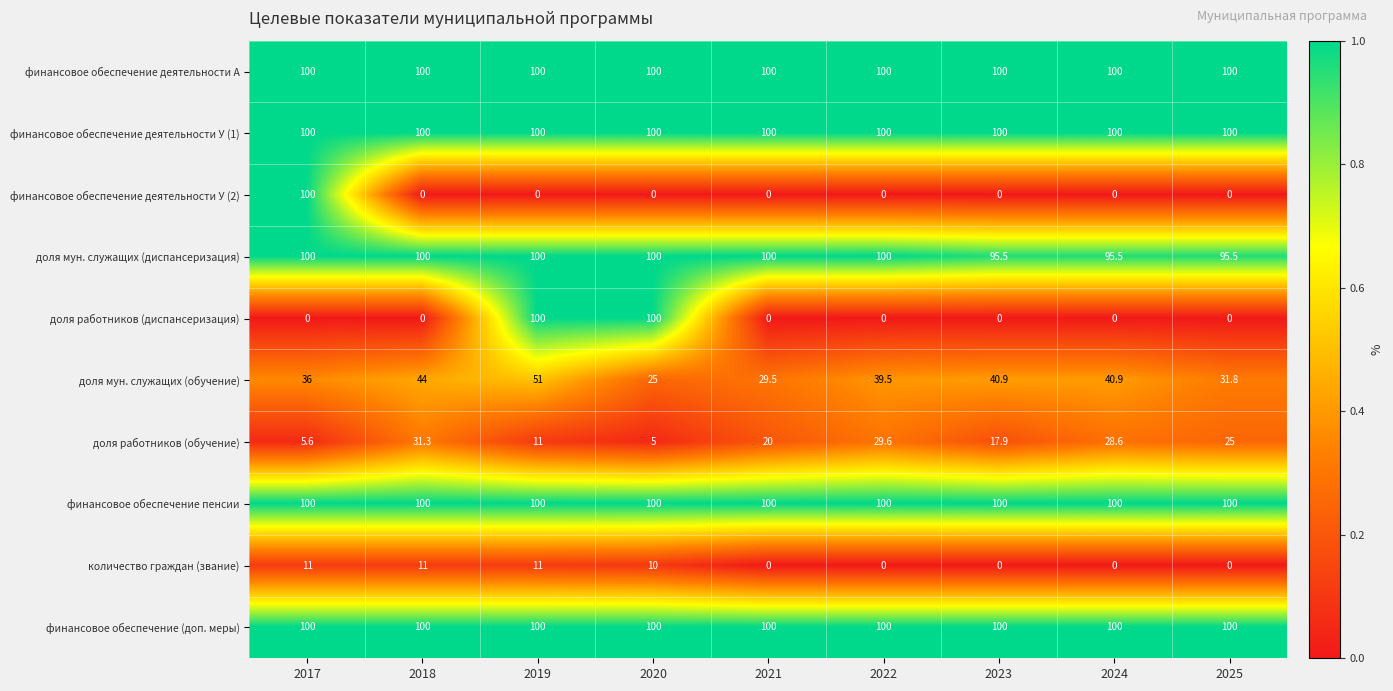

What is the greatest value displayed?

100.0